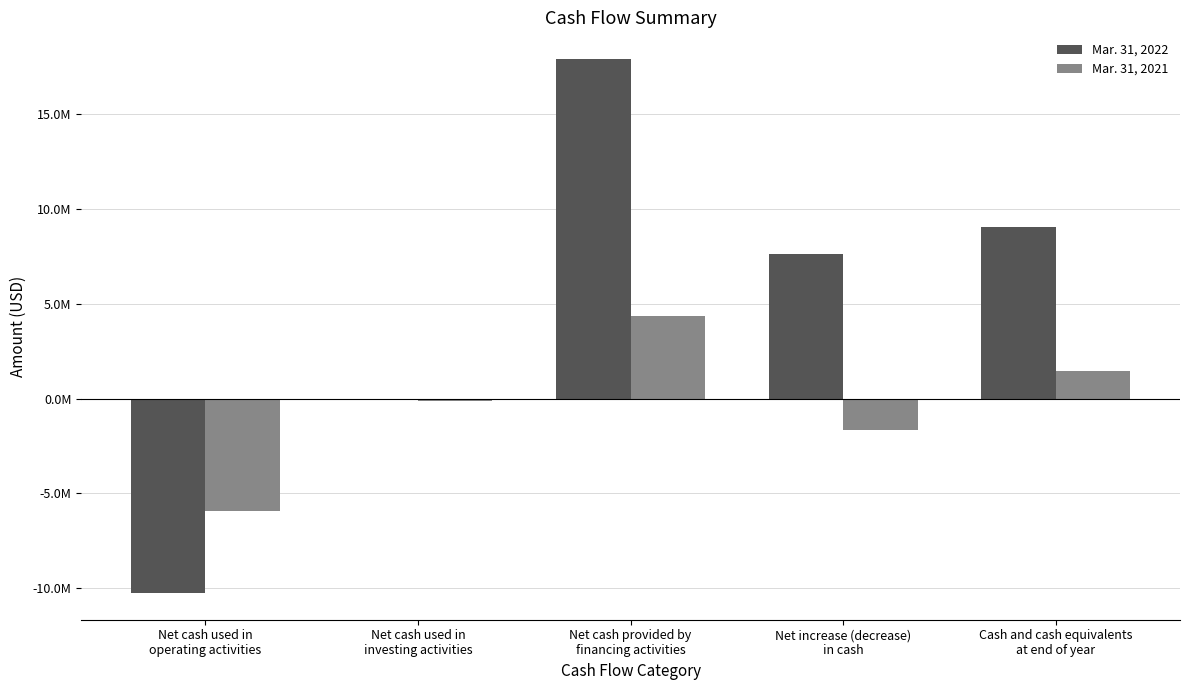

Does the chart contain stacked bars?

No